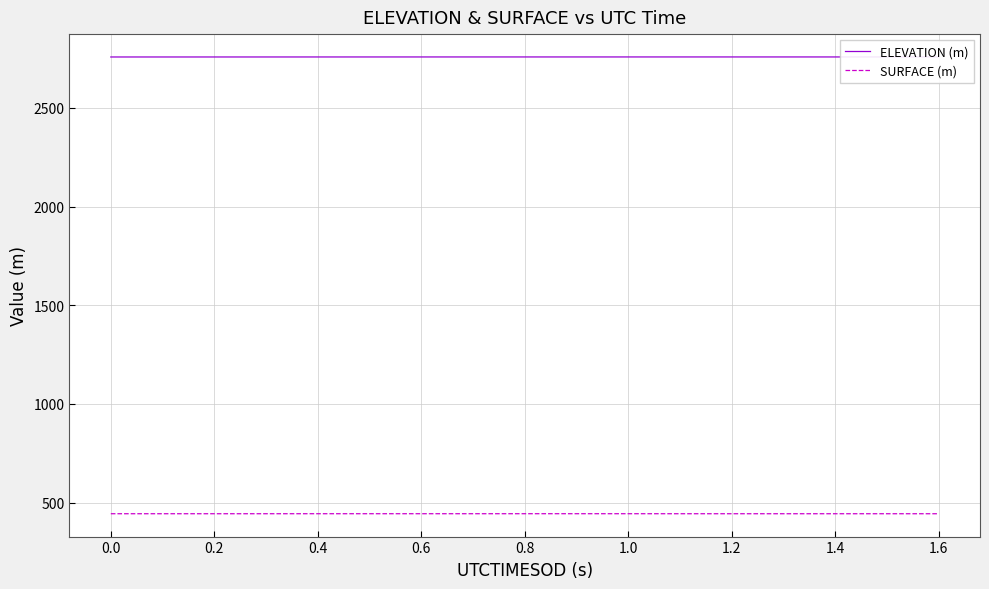

What is the sum of all ELEVATION (m) values?

110322.6